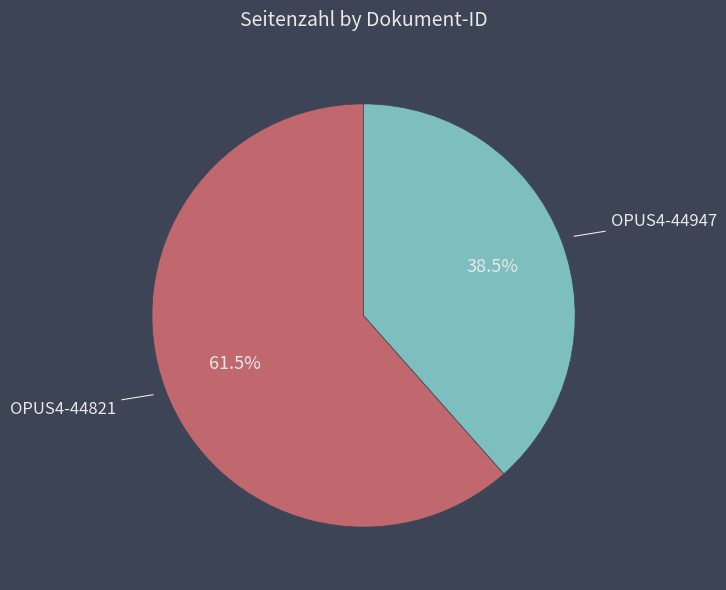

Which has a higher value, OPUS4-44821 or OPUS4-44947?

OPUS4-44821